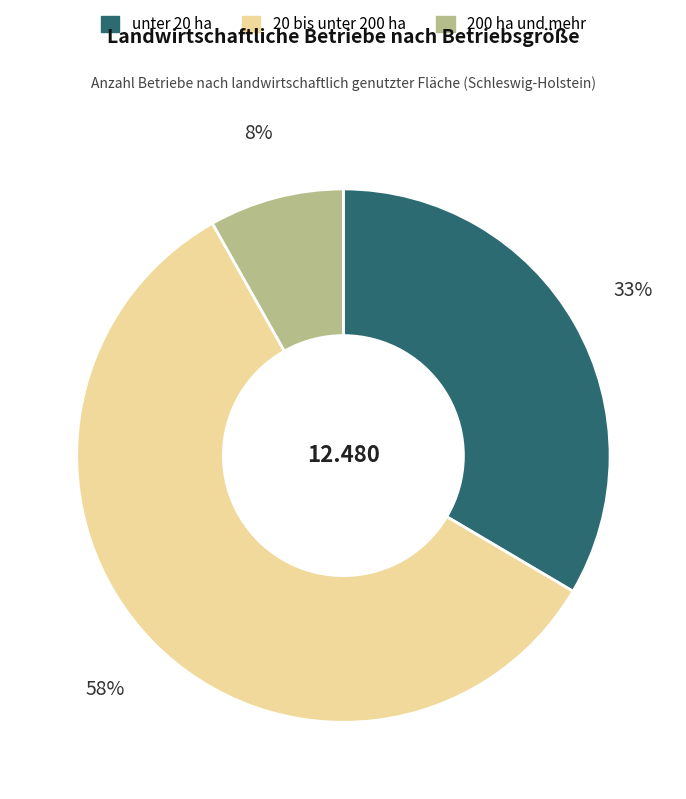

Does any single category account for the majority?

Yes